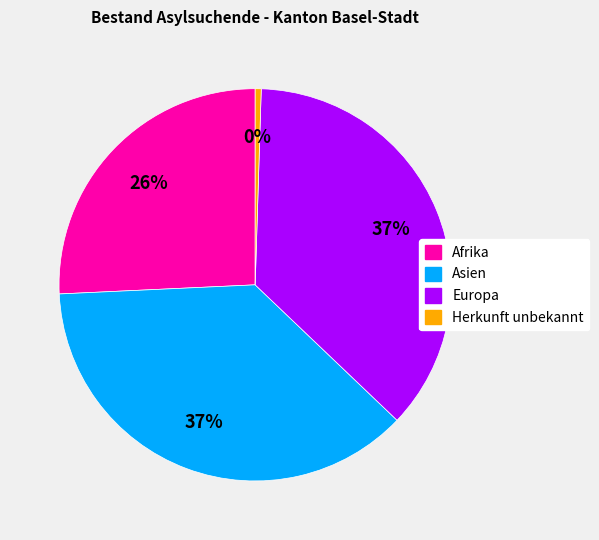

Do Asien and Europa together represent more than half of the pie?

Yes